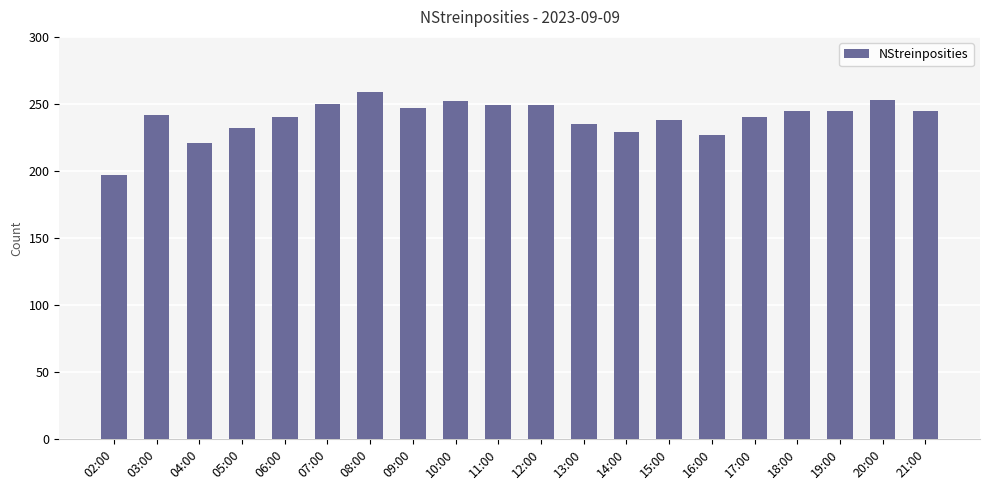

Does the chart contain stacked bars?

No